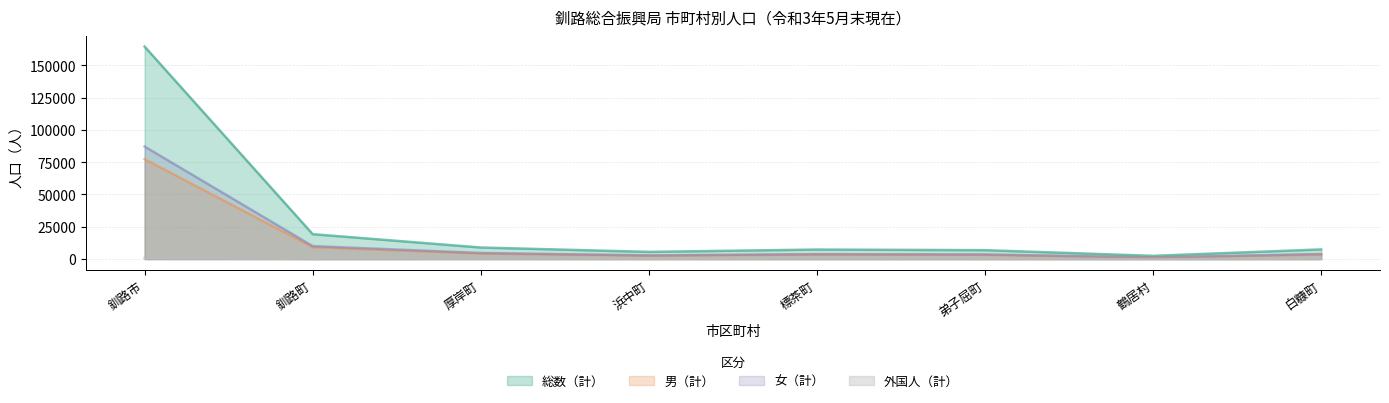

How many data points in 女（計） are above 3960?

3